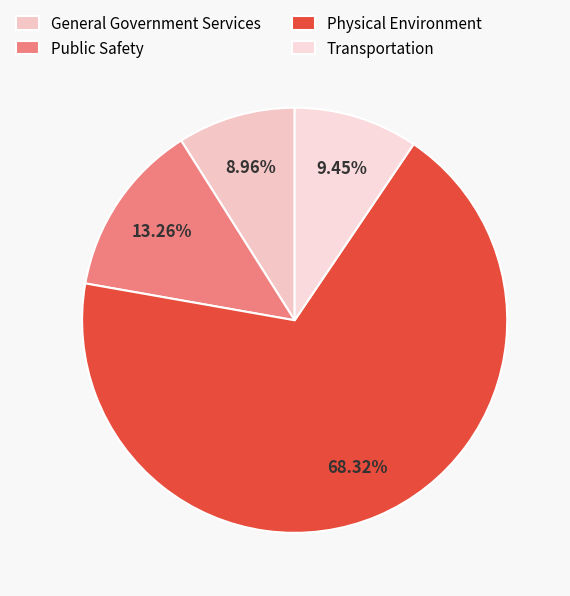

How many slices are in this pie chart?

4